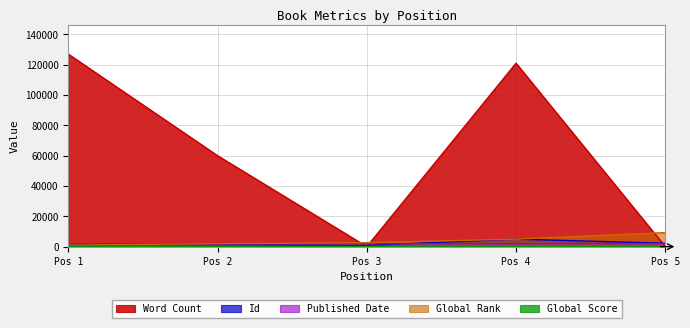

Which category has the highest value in the Word Count series?

Pos 1